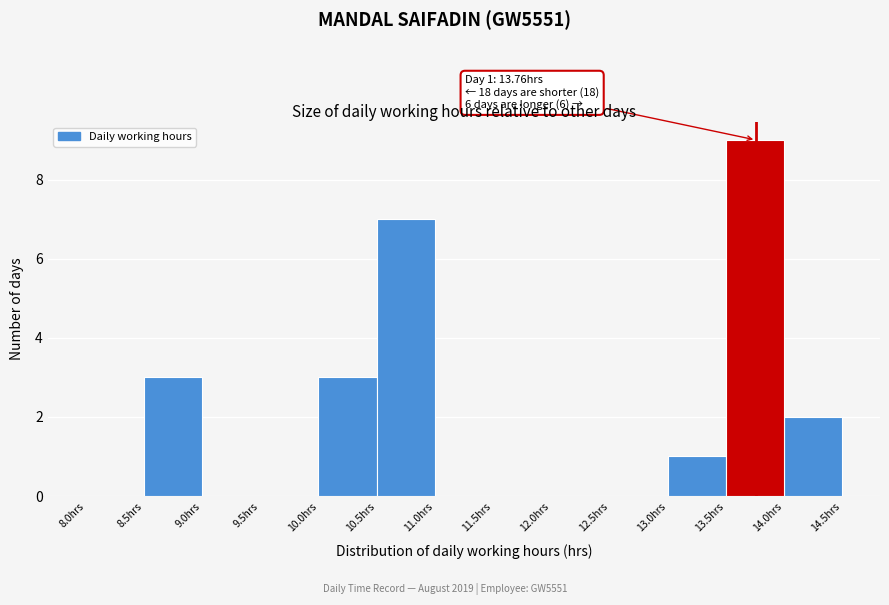

Which range on the x-axis has the tallest bar?

13.5 to 14.0